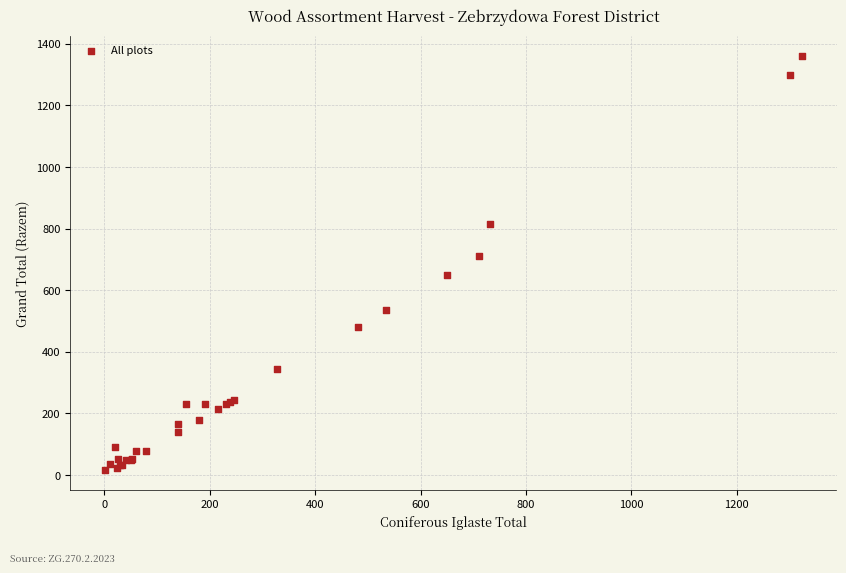

What Y value in the scatter plot is closest to 688?

711